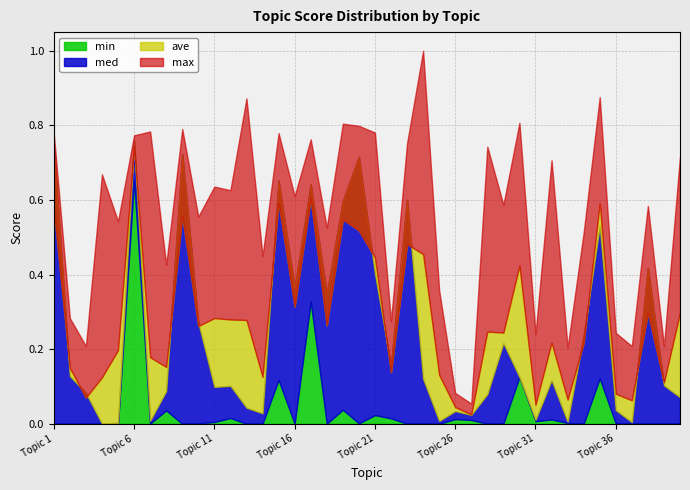

Where is the first local maximum for med?

6